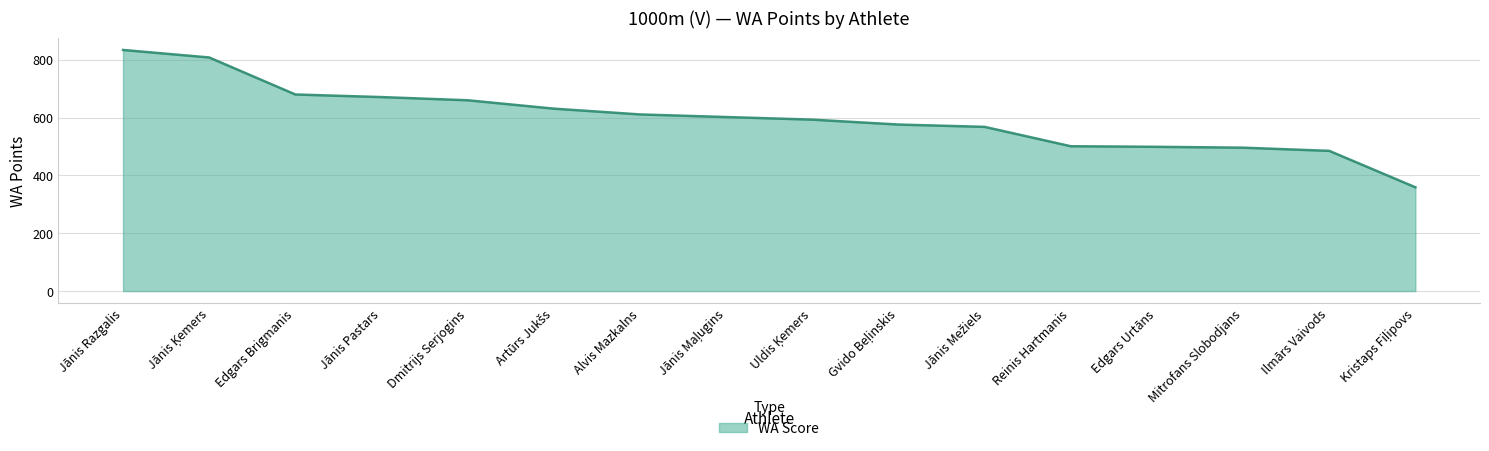

What is the greatest value displayed?

834